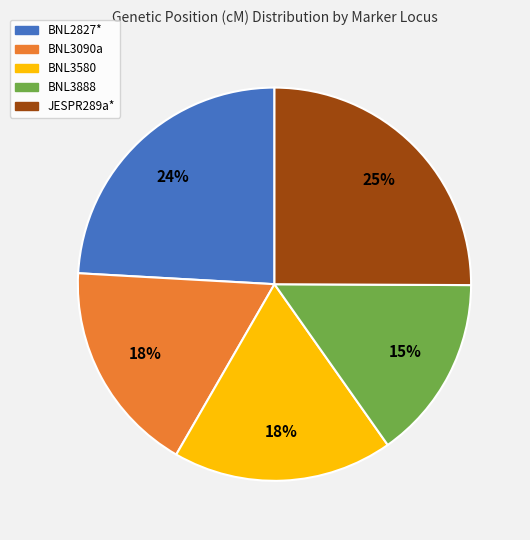

Does BNL2827* account for over 50% of the chart?

No